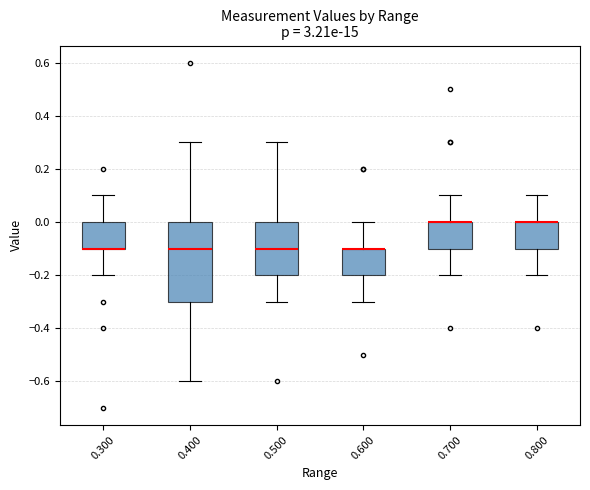

Reading left to right, read every box against the y-axis: the position of its median line, the range the box covers, and the ends of its whiskers. The values are not printed on the chart, so give them approximately, as read against the axis.

0.300: median -0.1 (drawn on the box's lower edge), box -0.1 to 0.0, whiskers -0.2 to 0.1
0.400: median -0.1, box -0.3 to 0.0, whiskers -0.6 to 0.3
0.500: median -0.1, box -0.2 to 0.0, whiskers -0.3 to 0.3
0.600: median -0.1 (drawn on the box's upper edge), box -0.2 to -0.1, whiskers -0.3 to 0.0
0.700: median 0.0 (drawn on the box's upper edge), box -0.1 to 0.0, whiskers -0.2 to 0.1
0.800: median 0.0 (drawn on the box's upper edge), box -0.1 to 0.0, whiskers -0.2 to 0.1